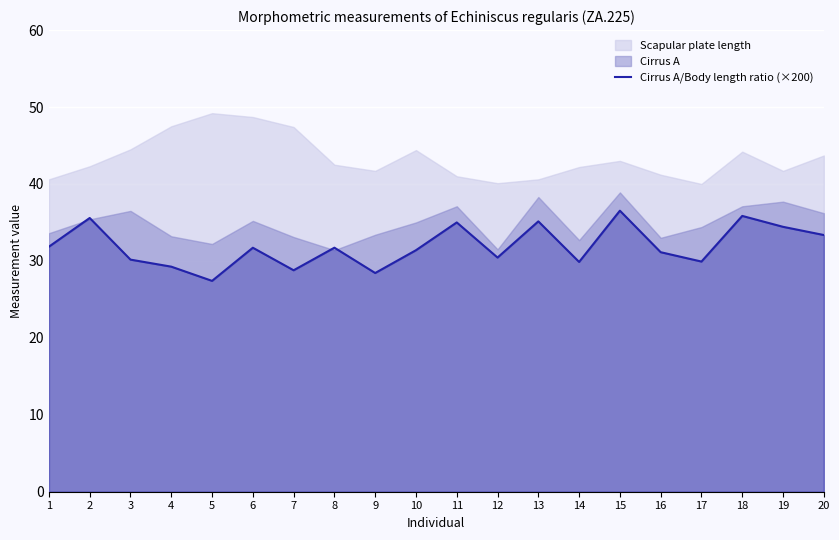

Is it true that Cirrus A/Body length ratio (×200) equals 29.9 at 14?

True